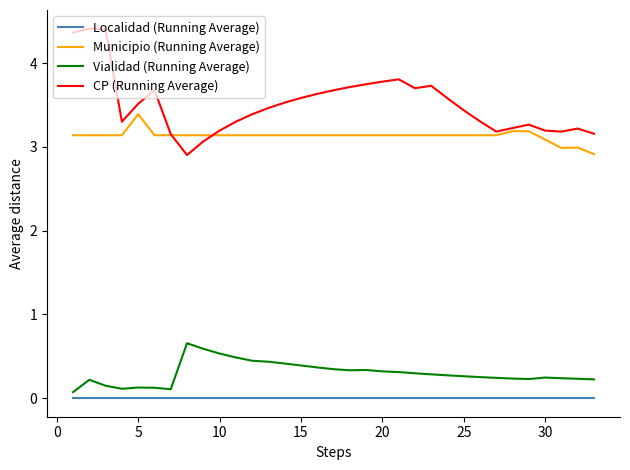

True or false: Vialidad (Running Average) and CP (Running Average) cross at least once.

False